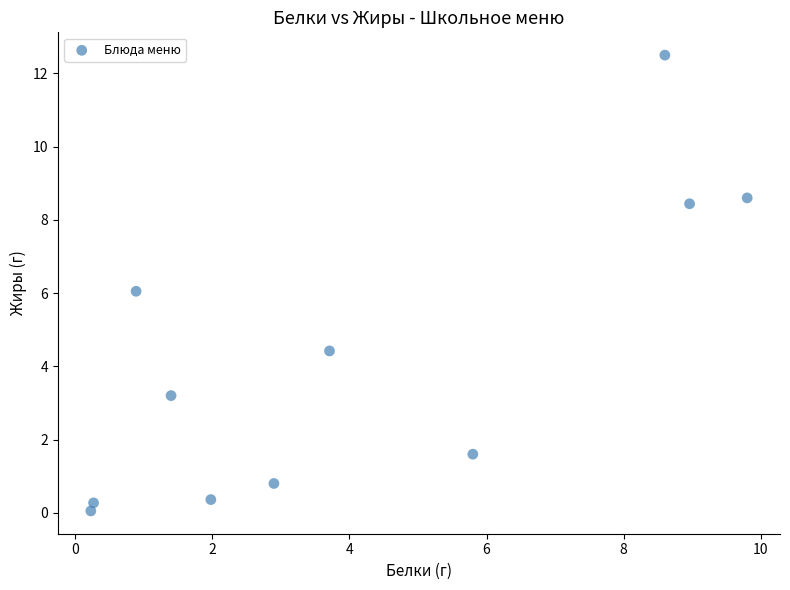

What is the range of X values (max minus min)?

9.6